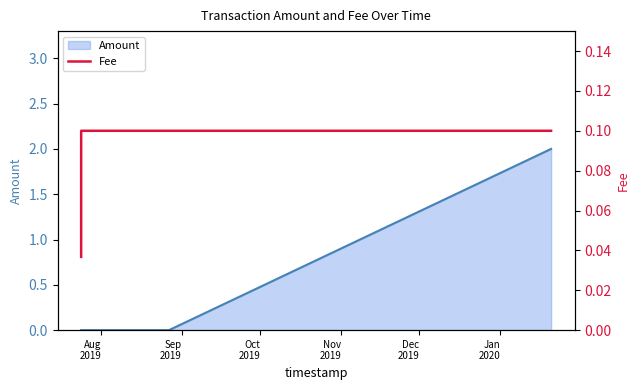

Does the chart display data point markers on the line(s)?

No